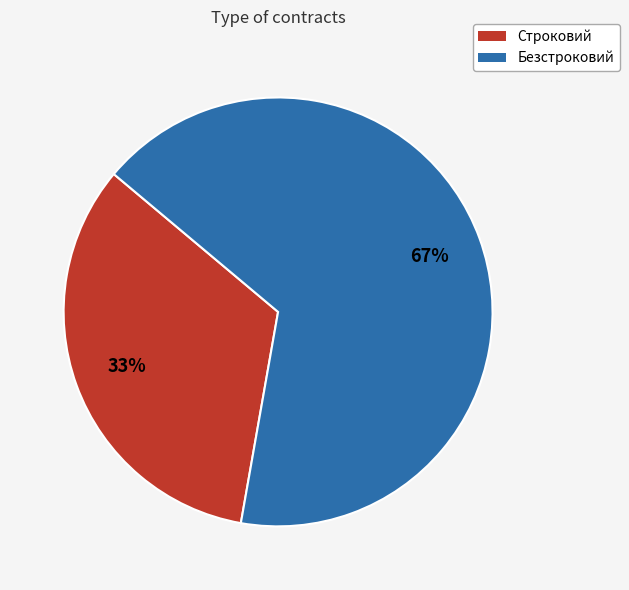

Which slice is the smallest?

Строковий